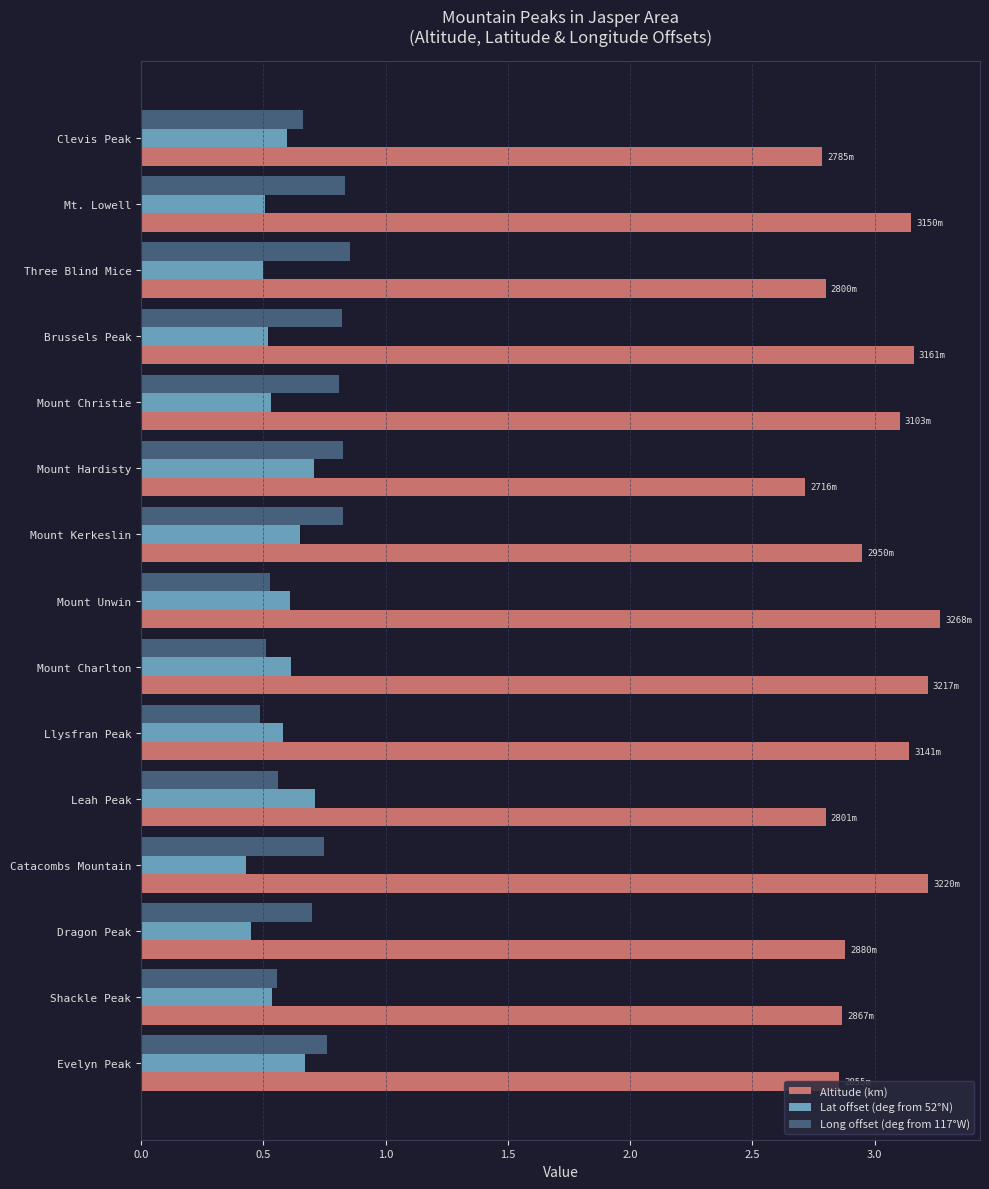

Where is Altitude (km) nearest to the value 2?

Mount Hardisty